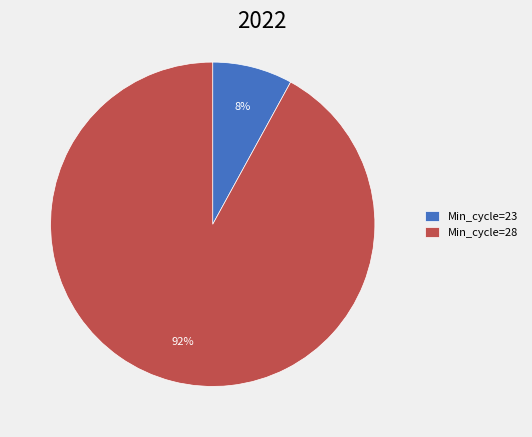

How many segments does this pie chart have?

2